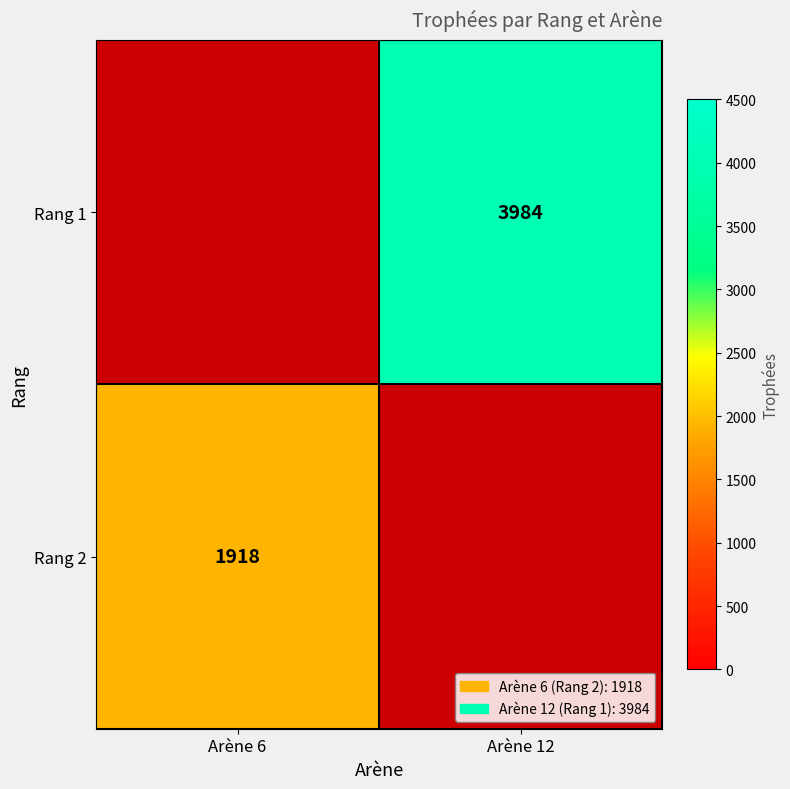

What is the smallest value displayed?

1918.0